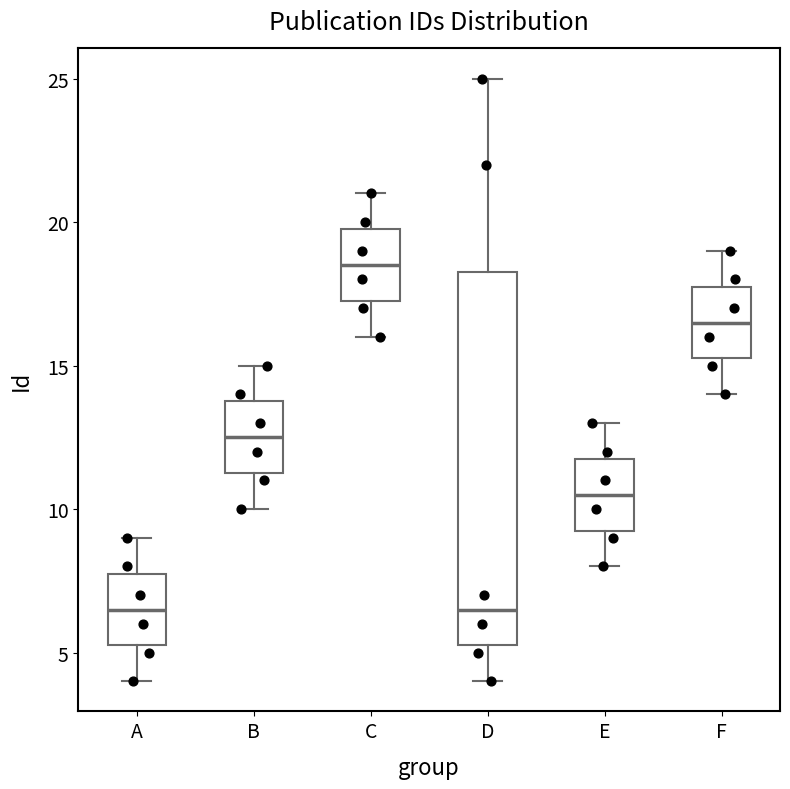

Where does the lower whisker of the box for A end on the y-axis? The values are not printed on the chart, so give them approximately, as read against the axis.

4.0